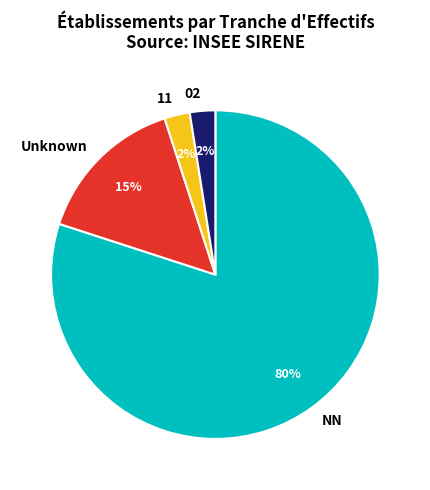

Which has a higher value, NN or 02?

NN